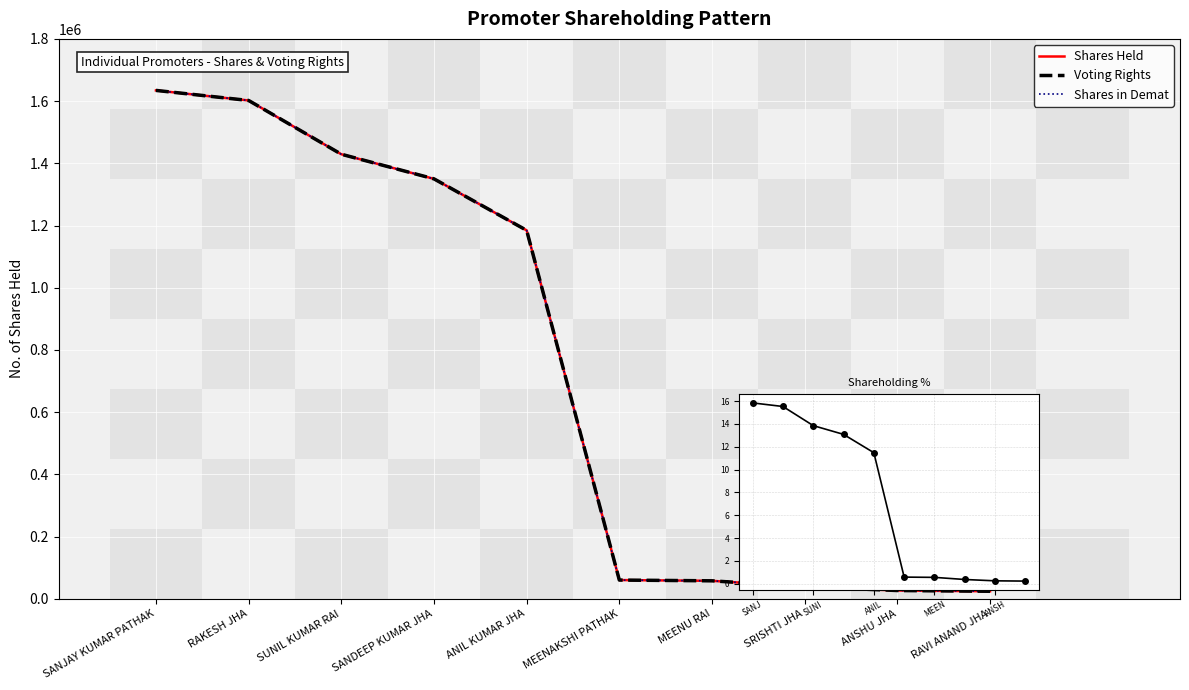

True or false: Shareholding % and Shares in Demat cross at least once.

False